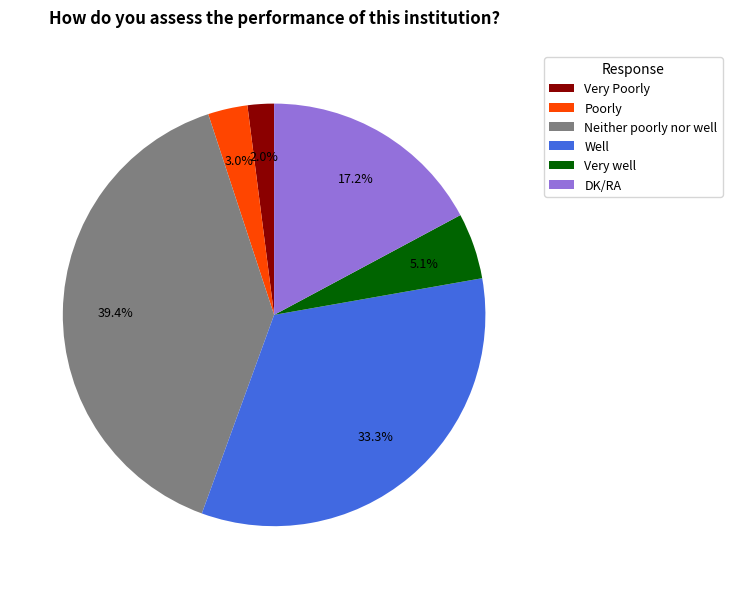

Which has a higher value, Well or Very well?

Well